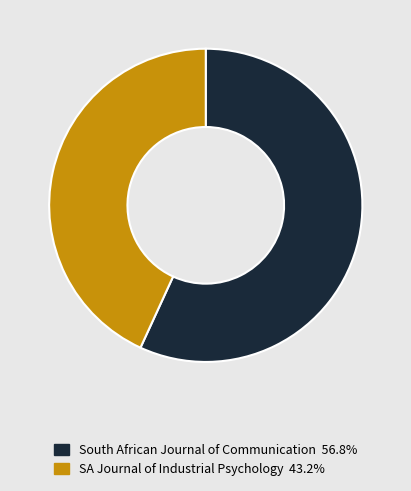

Between SA Journal of Industrial Psychology and South African Journal of Communication, which is larger?

South African Journal of Communication